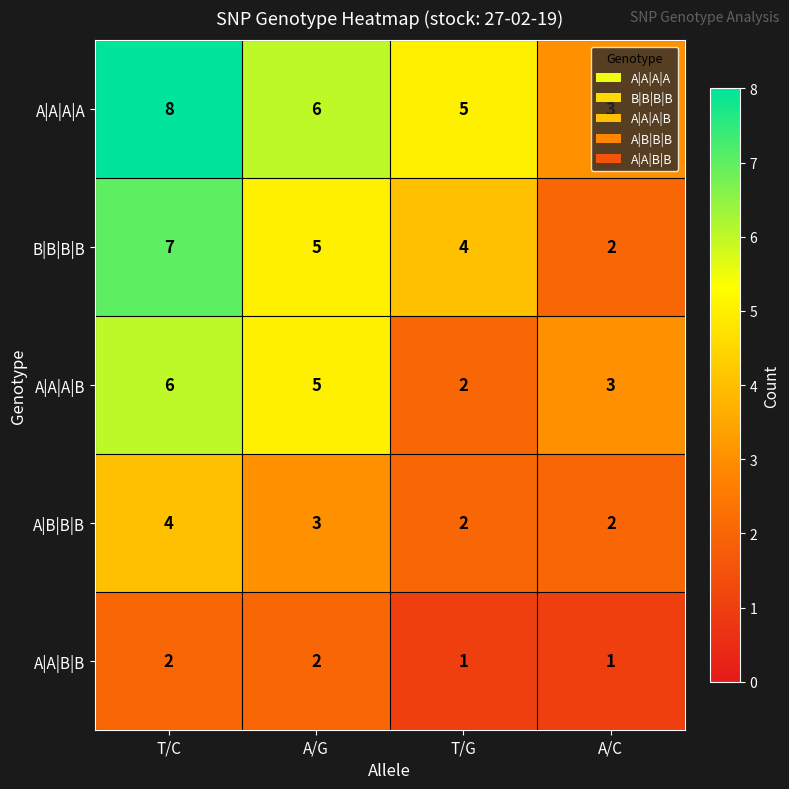

What is the sum of the A|B|B|B values at A/G and A/C?

5